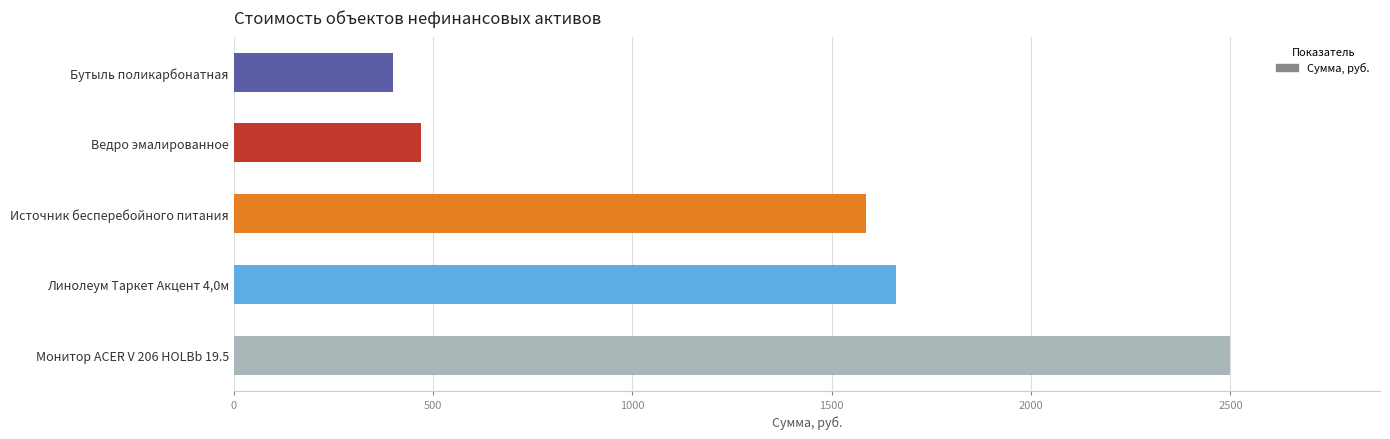

List the labels in order of value, largest first.

Монитор ACER V 206 HOLBb 19.5, Линолеум Таркет Акцент 4,0м, Источник бесперебойного питания, Ведро эмалированное, Бутыль поликарбонатная